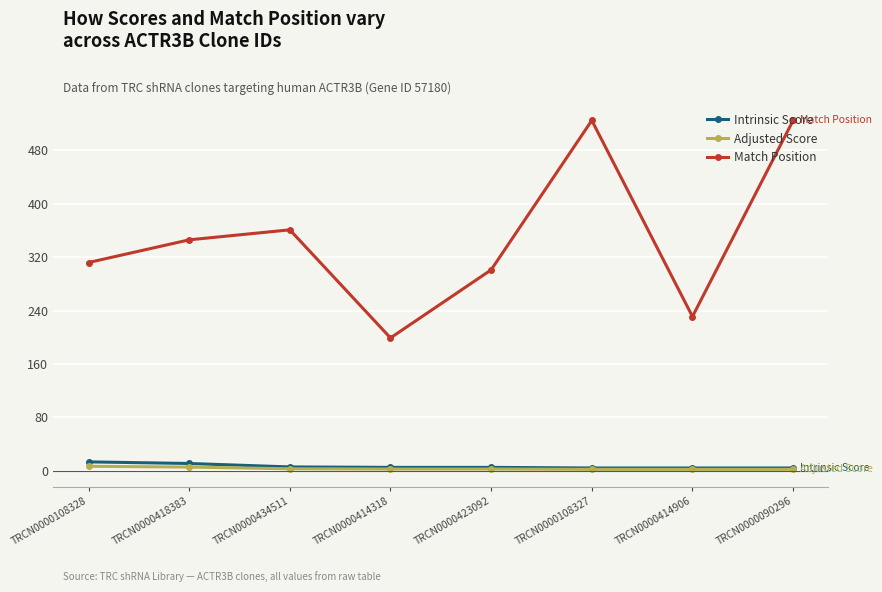

What is the maximum value shown in the chart?

525.0